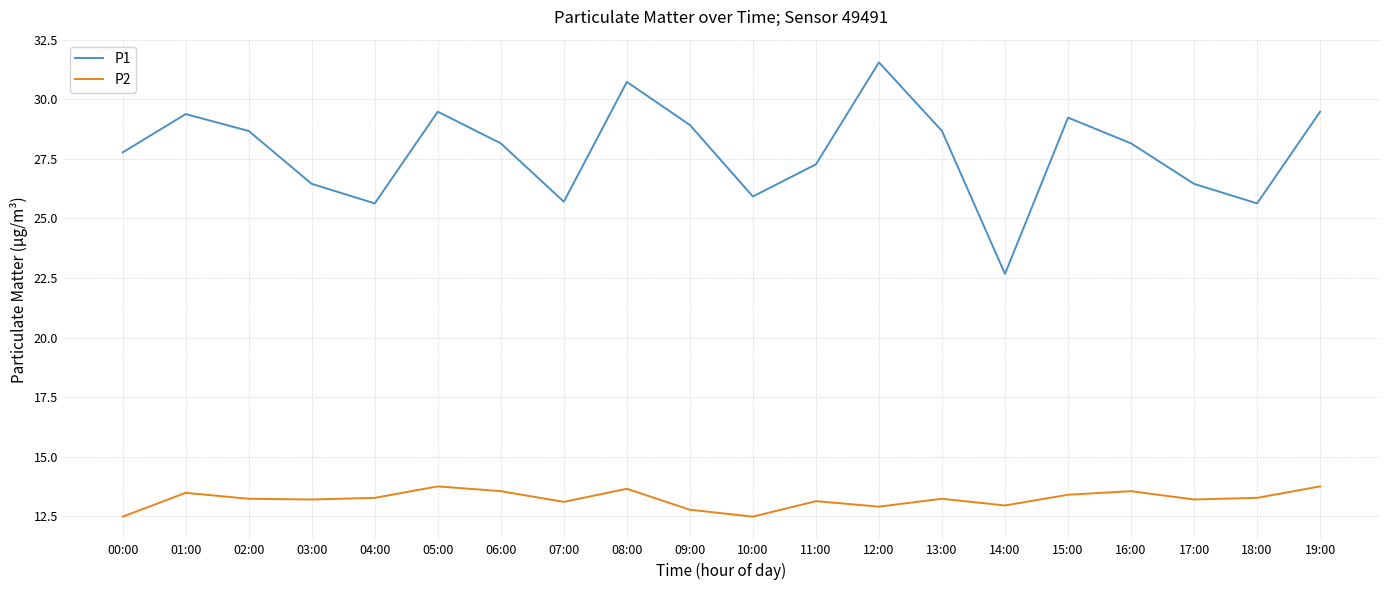

What is the difference between the P2 values at 00:00 and 19:00?

1.3